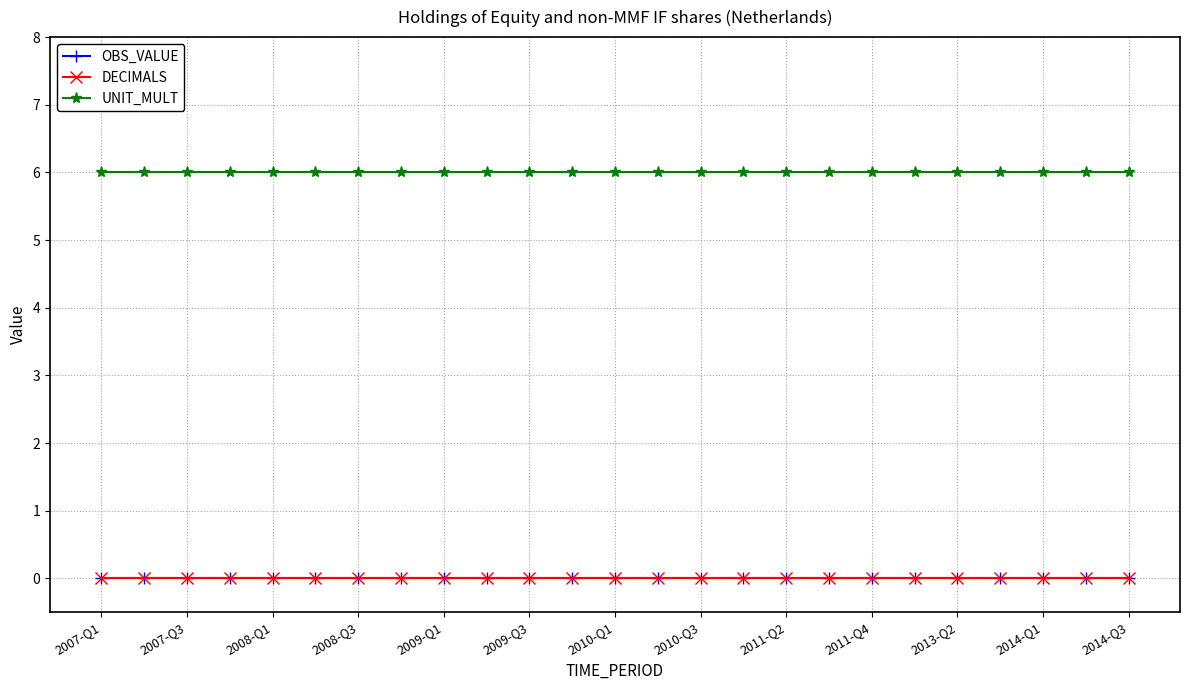

Does the chart have visible grid lines?

Yes